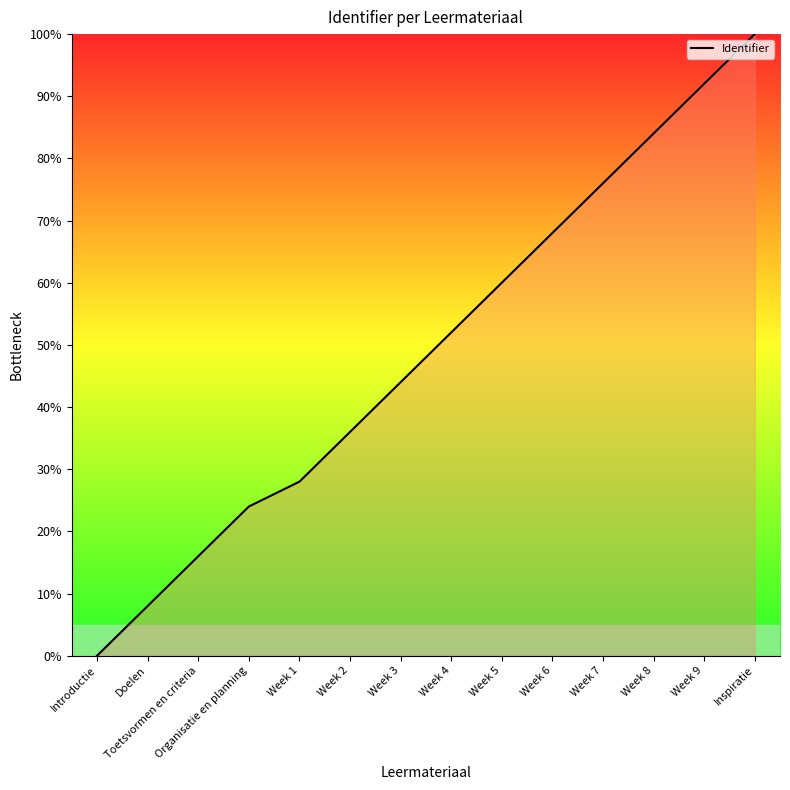

List the labels in order of value, smallest first.

Introductie, Doelen, Toetsvormen en criteria, Organisatie en planning, Week 1, Week 2, Week 3, Week 4, Week 5, Week 6, Week 7, Week 8, Week 9, Inspiratie